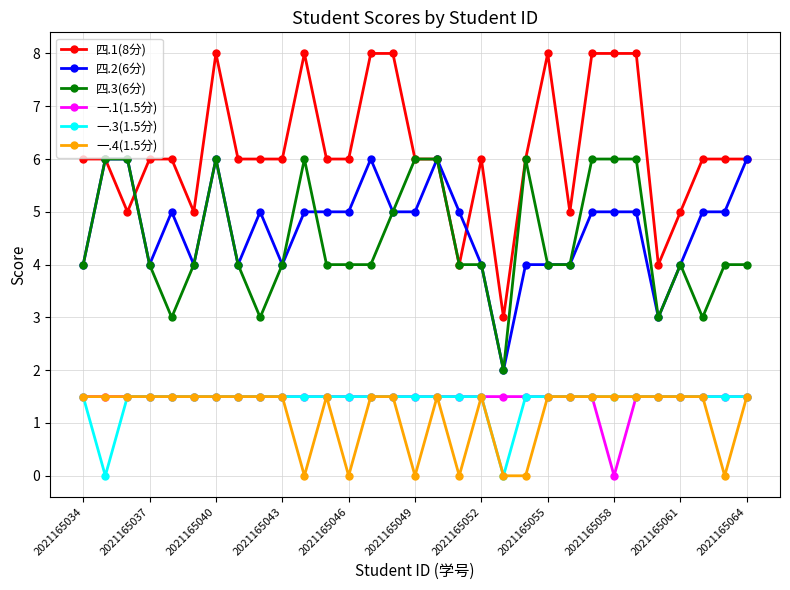

Which series has the largest total across all categories?

四.1(8分)